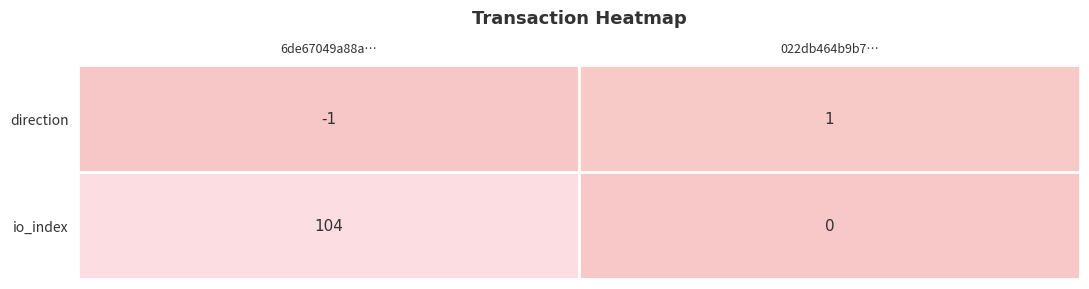

List the series in order of their overall mean, highest first.

io_index, direction